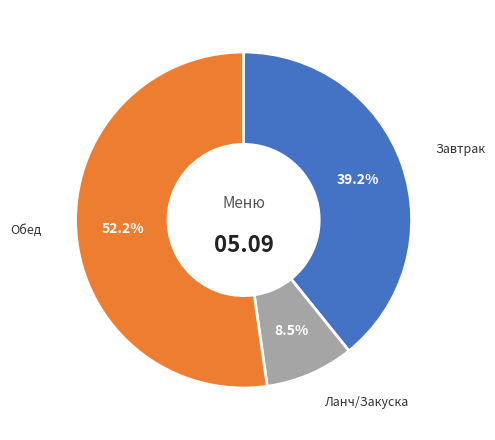

Which slice is the smallest?

Ланч/Закуска